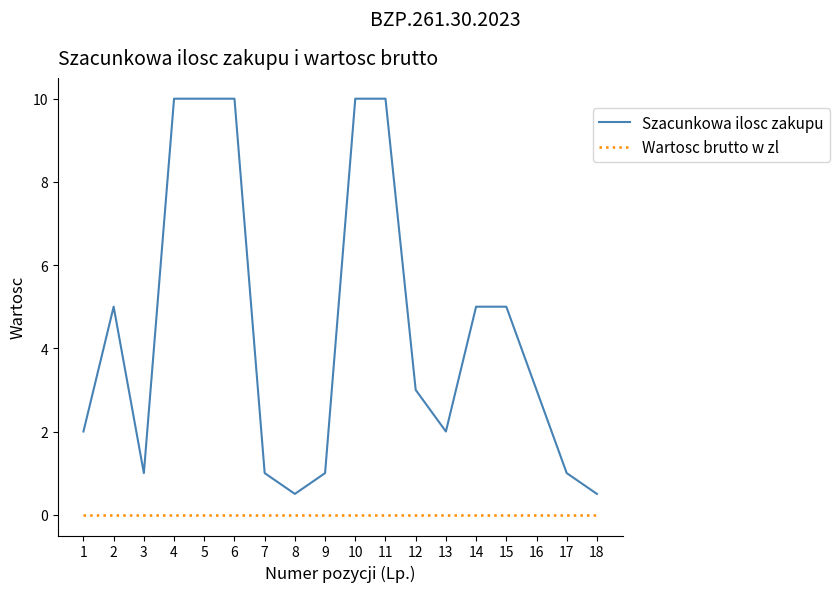

What is the difference between the second highest and second lowest values in the Szacunkowa ilosc zakupu series?

9.5